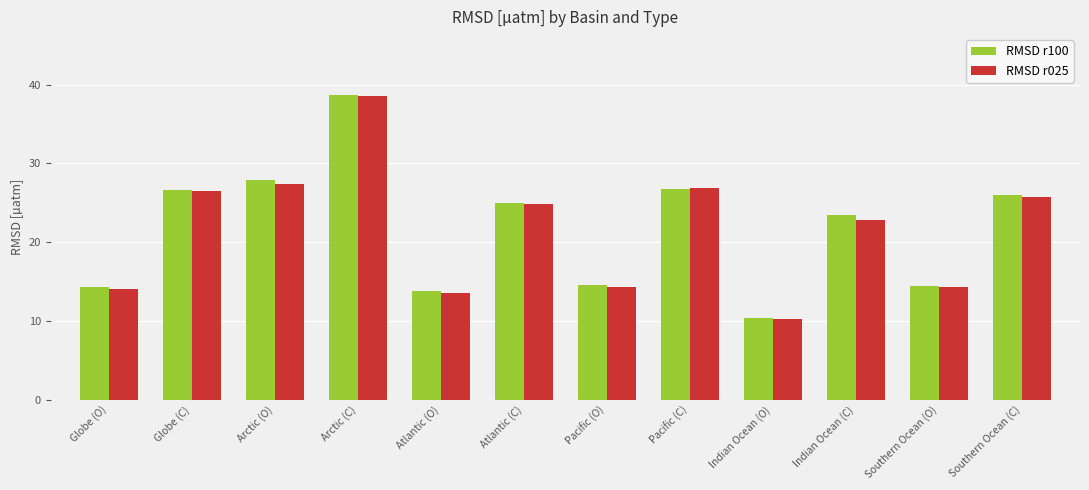

What are all the series names shown in the legend?

RMSD r100, RMSD r025